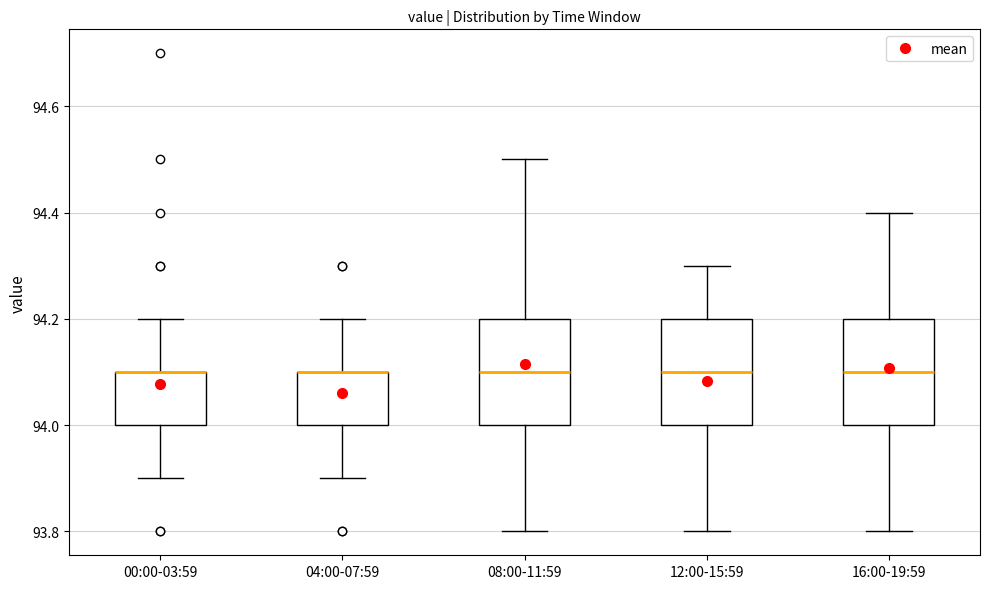

Where does the upper whisker of the box for 00:00-03:59 end on the y-axis? The values are not printed on the chart, so give them approximately, as read against the axis.

94.2